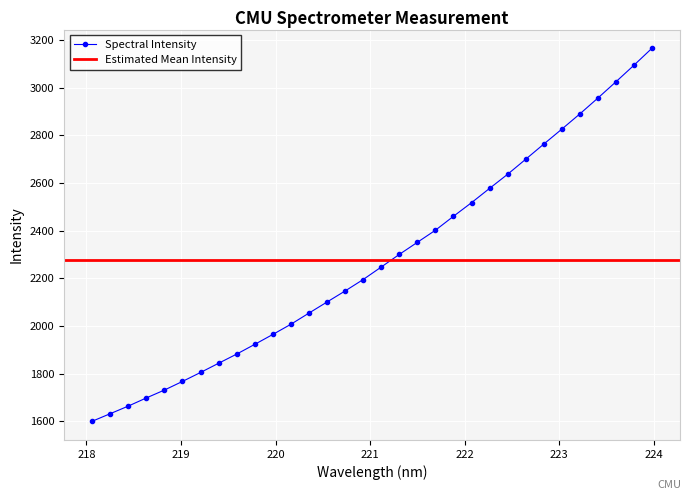

Which has a higher value, 218.6332 or 223.408?

223.408